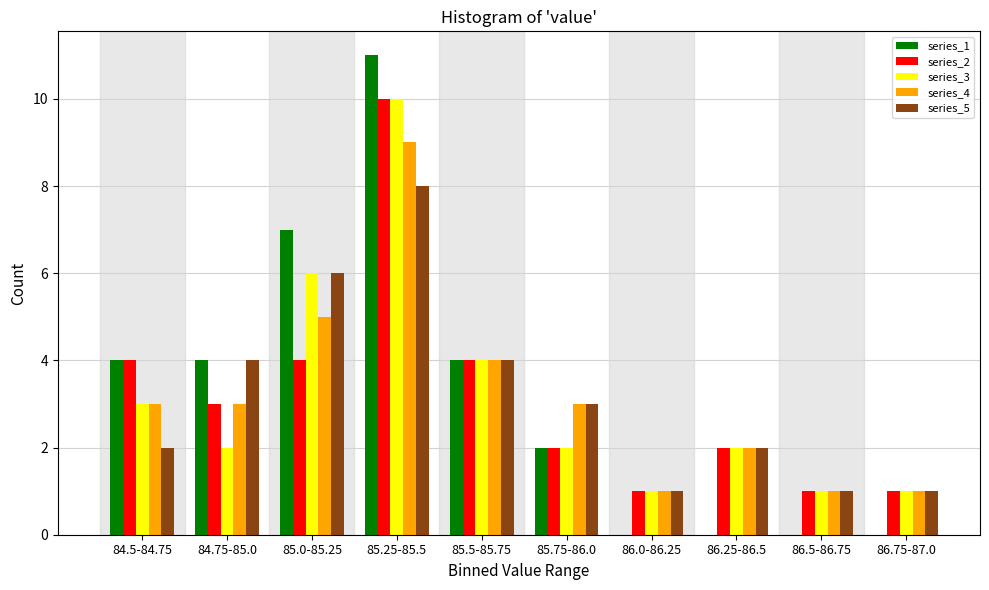

What is the maximum value shown in the chart?

11